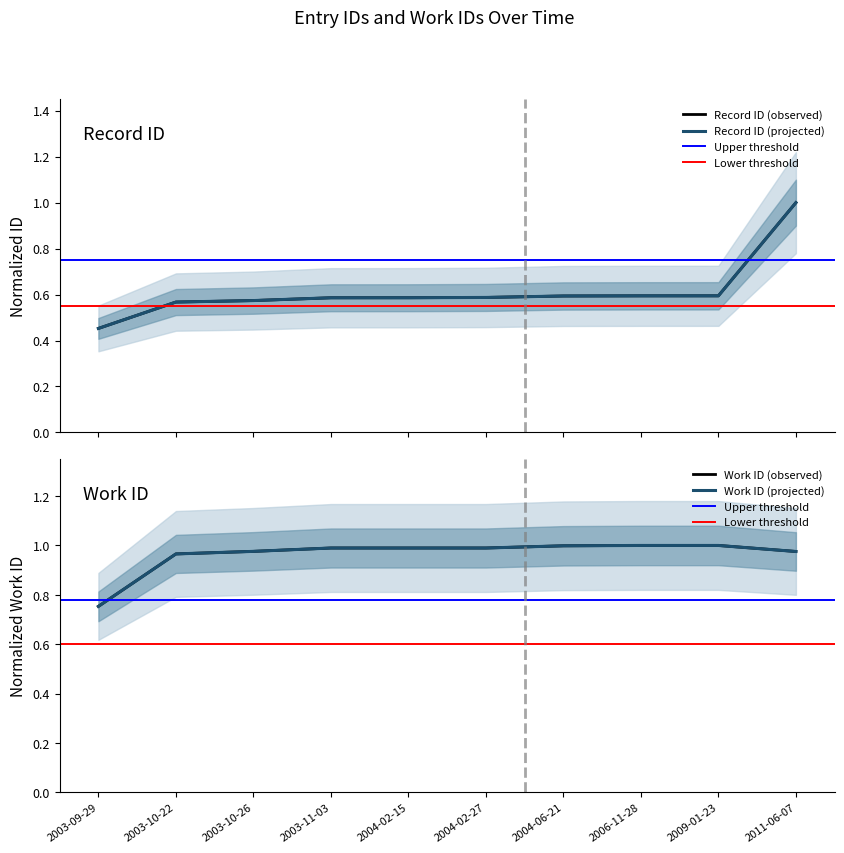

What is the total value across all series at 2003-10-26?

1.5